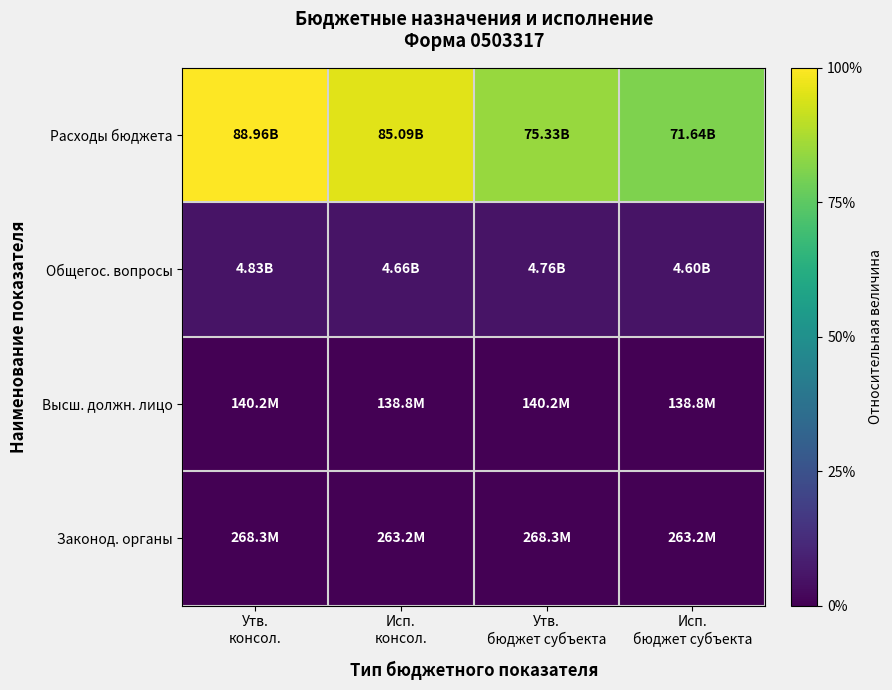

Count the number of categories in the chart.

4